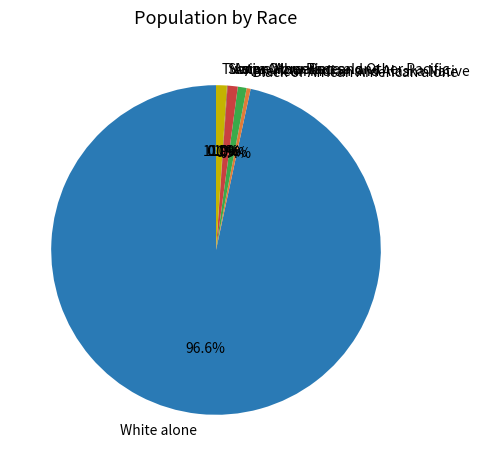

Rank the categories by value from lowest to highest.

Native Hawaiian and Other Pacific, Some Other Race alone, Black or African American alone, American Indian and Alaska Native, Asian alone, Two or More Races, White alone